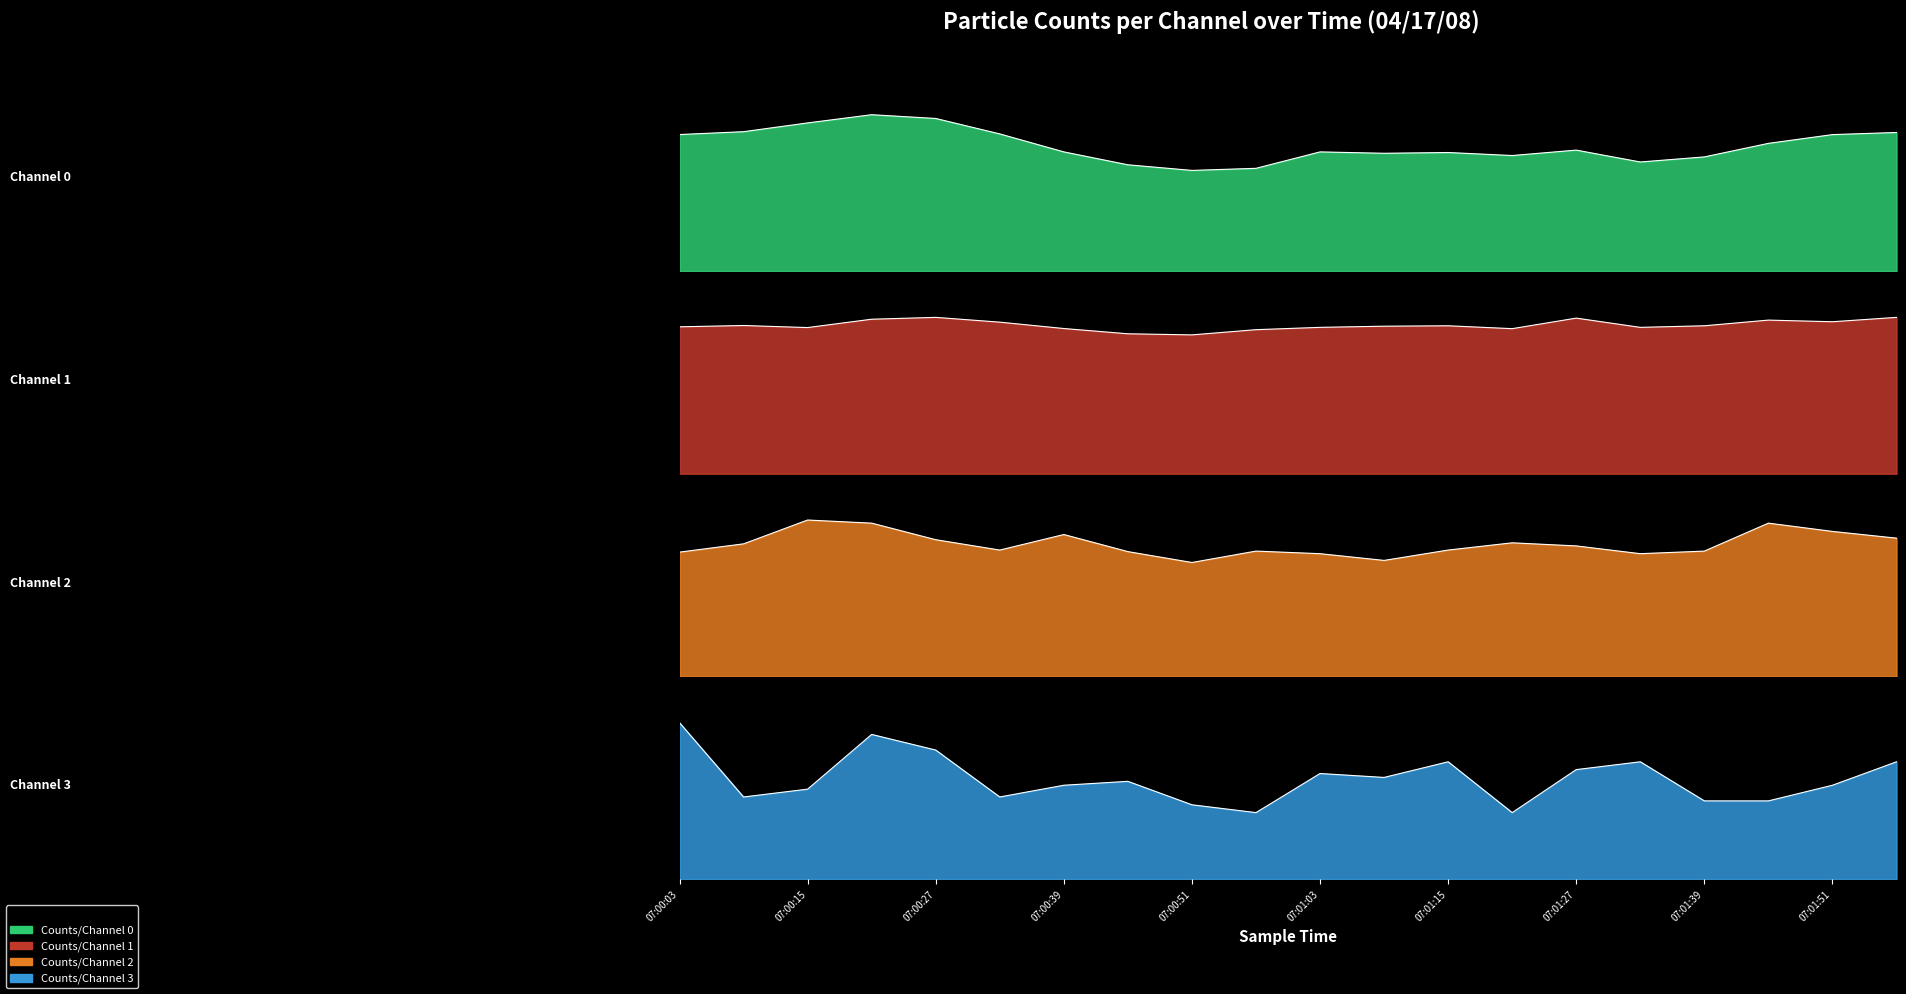

At which category does Counts/Channel 0 reach its first local valley?

07:00:51